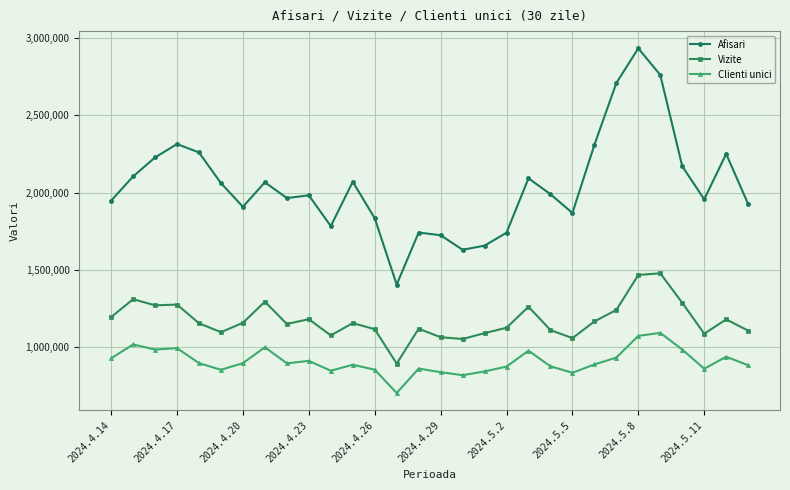

What is the value of the Vizite point at the 2nd from the left?

1310897